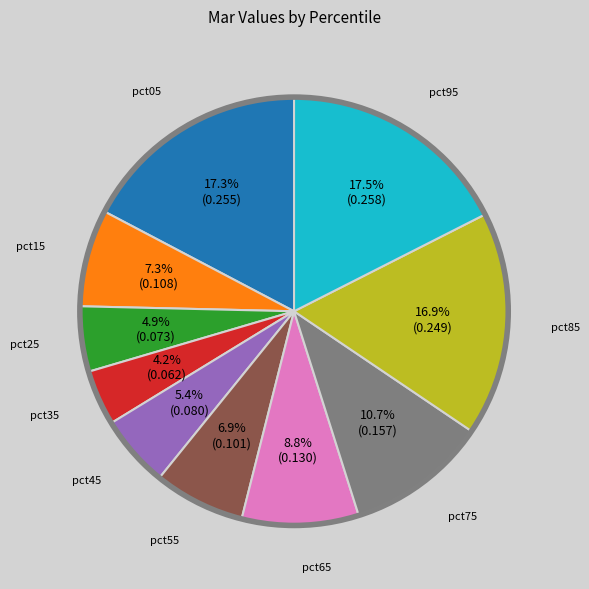

To the nearest percent, what is the difference between the pct65 and pct95 slice percentages?

9%